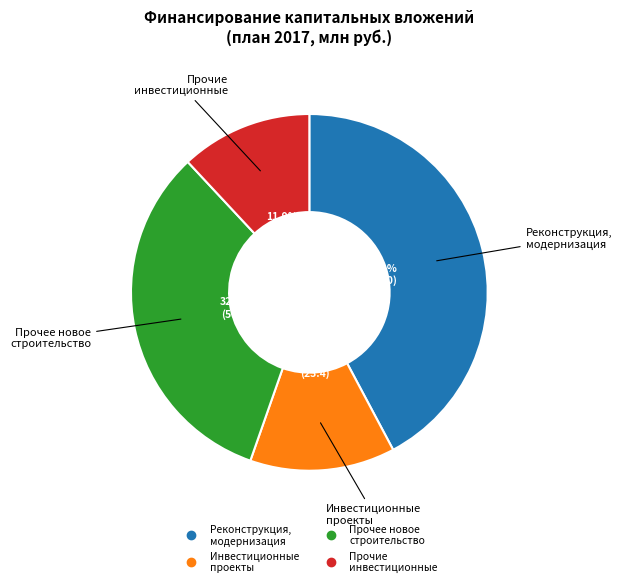

Is there a majority slice in this chart?

No